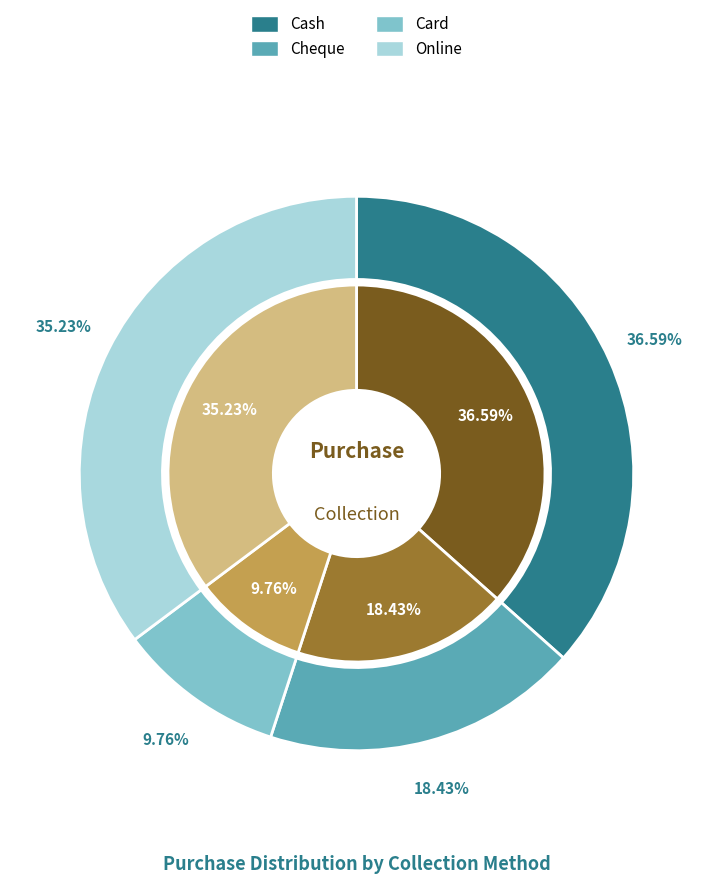

Combined, what portion of the pie is Card and Cash?

46.3%